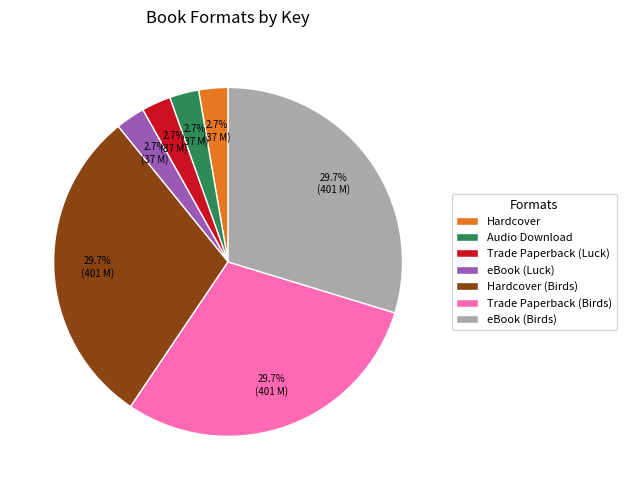

What is the ratio of the value at Audio Download to the value at Trade Paperback (Luck)?

1.0